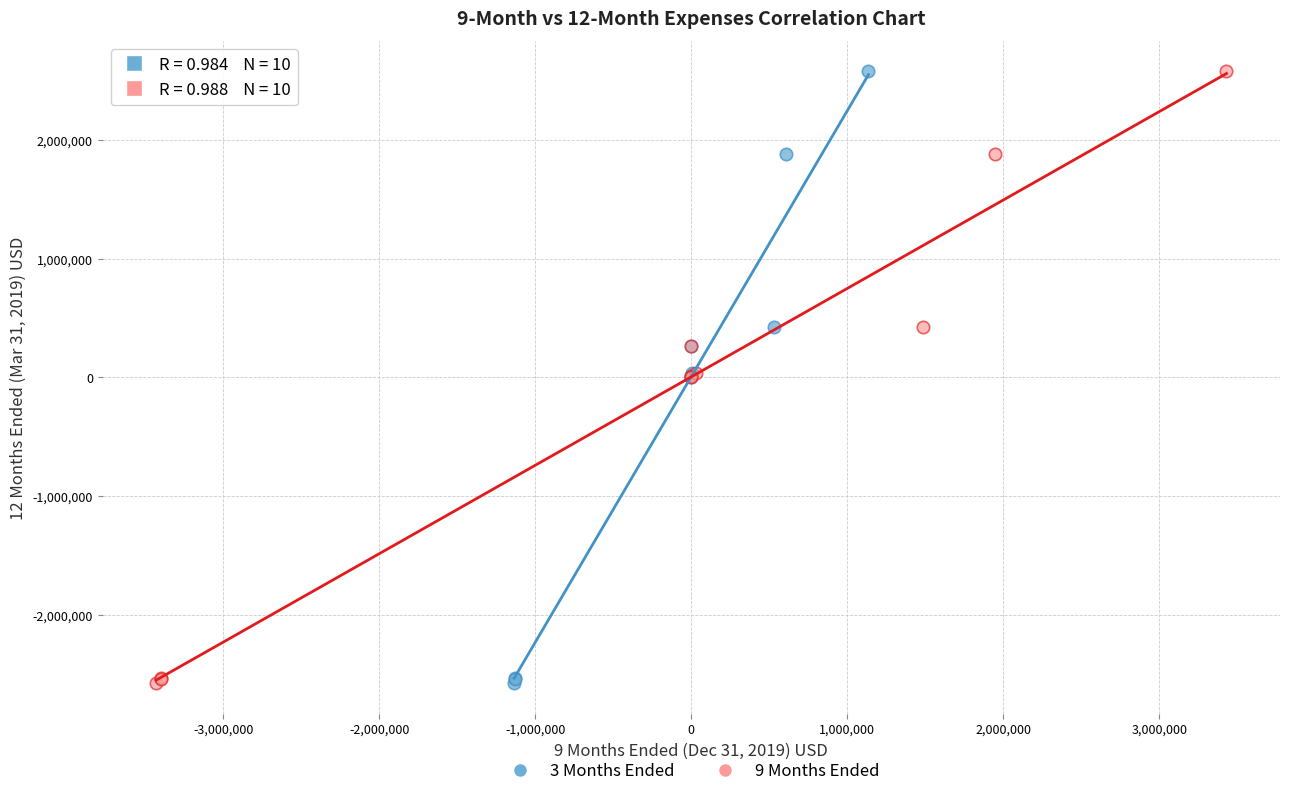

What are all the series names shown in the legend?

3 Months Ended, 9 Months Ended